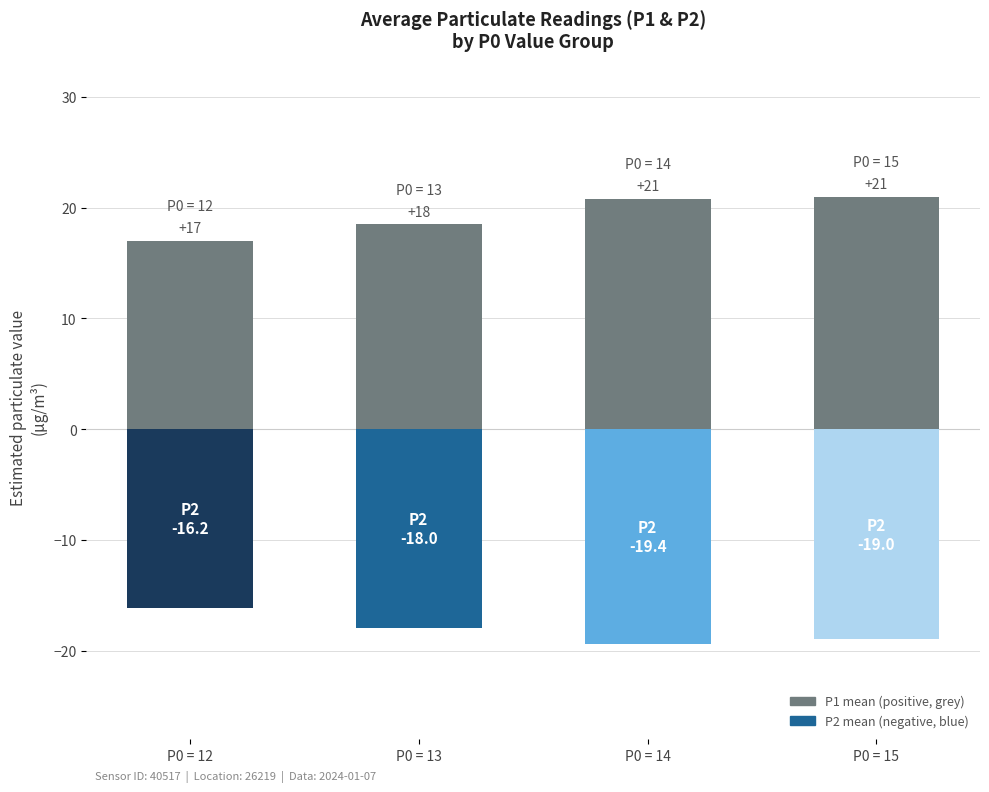

What is the smallest value displayed?

17.0